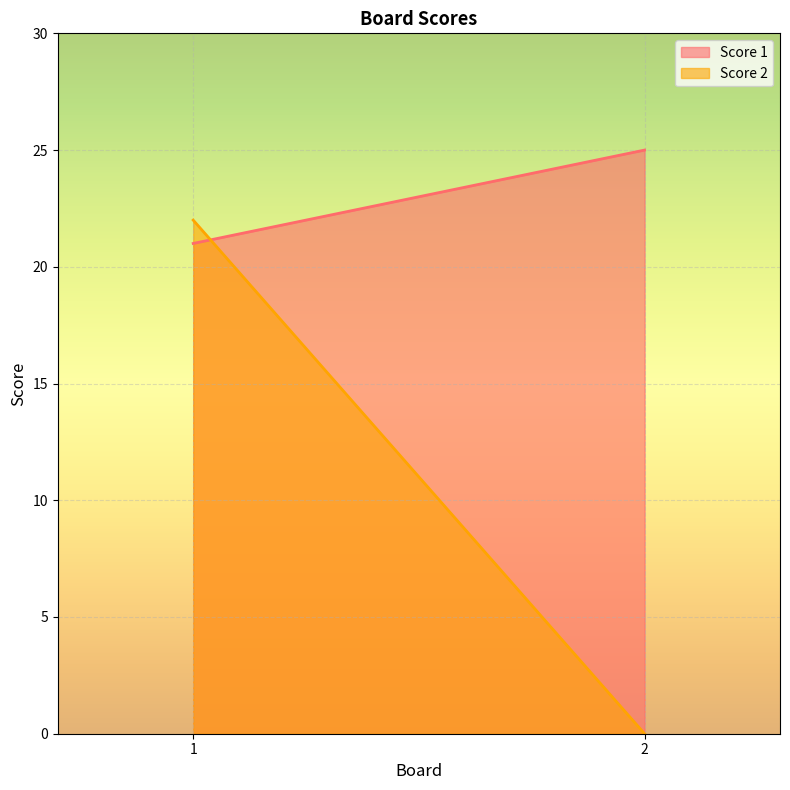

Reading left to right, what are all the values shown in this chart?

Score 1: 21	25
Score 2: 22	0